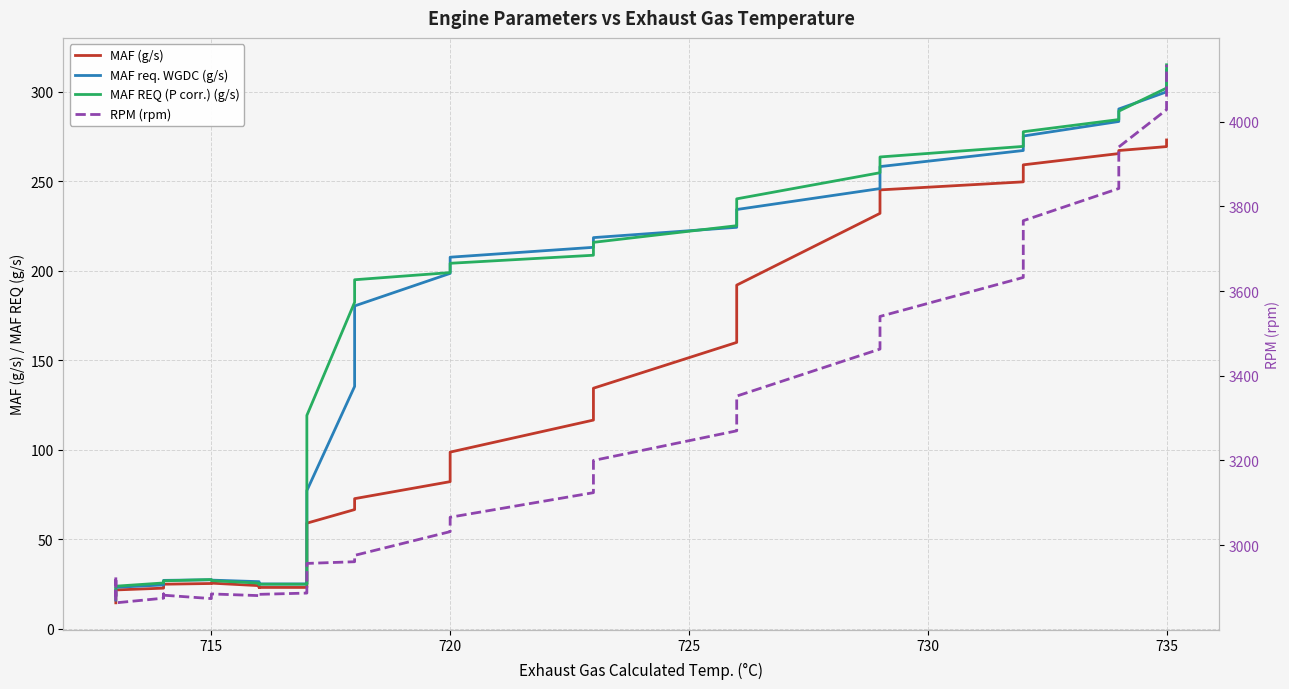

What is the label of the 37th point from the right?

725